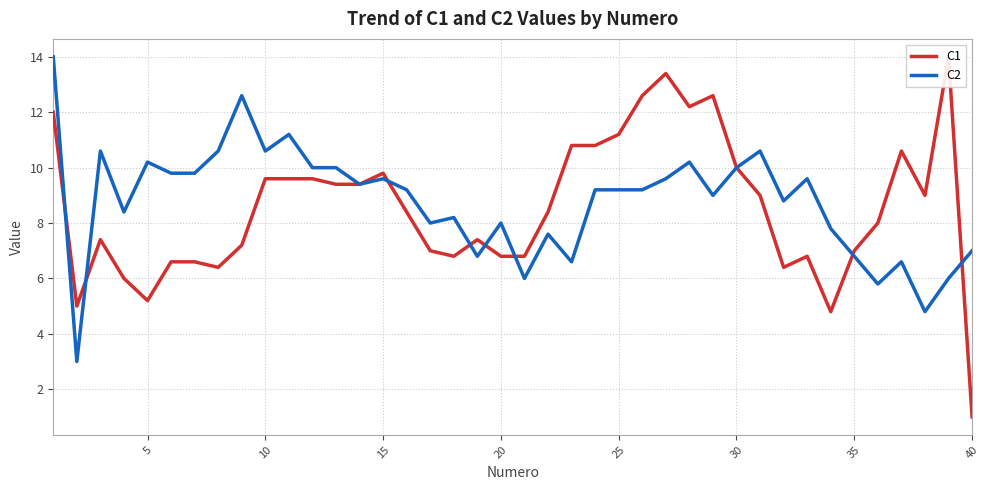

What is the value of the C1 point at the 24th from the left?

10.8